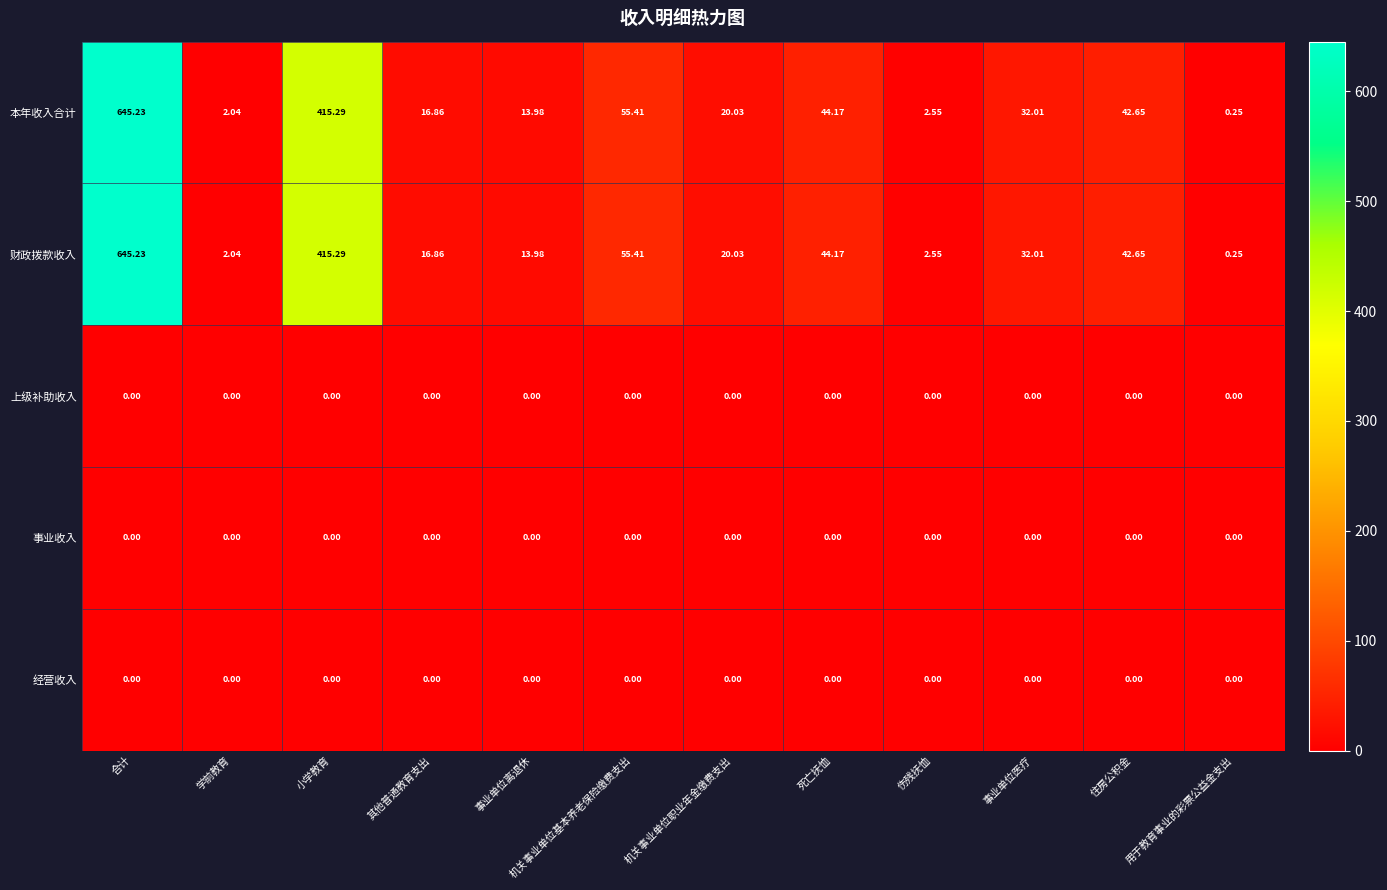

At which label does 财政拨款收入 reach its minimum?

用于教育事业的彩票公益金支出